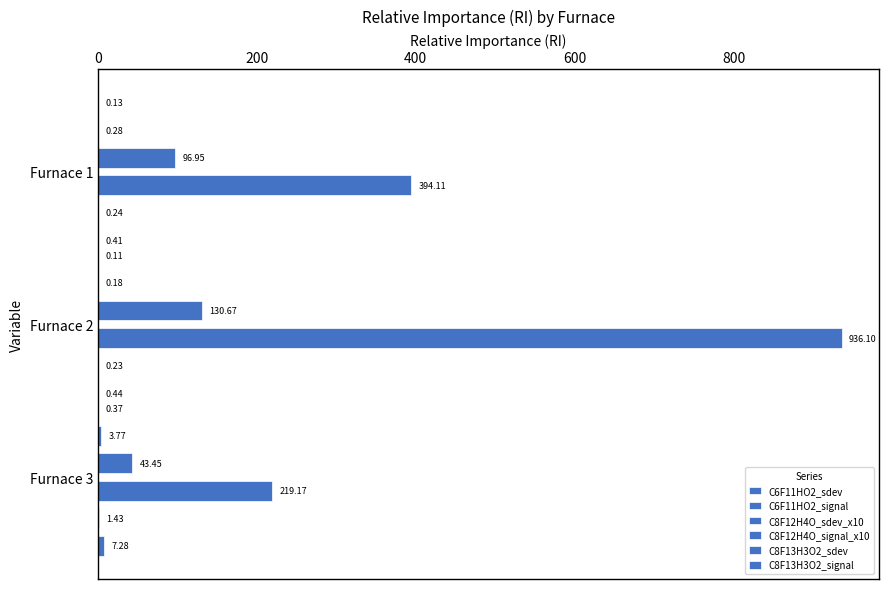

What value does the C6F11HO2_sdev series have at Furnace 3?

0.4